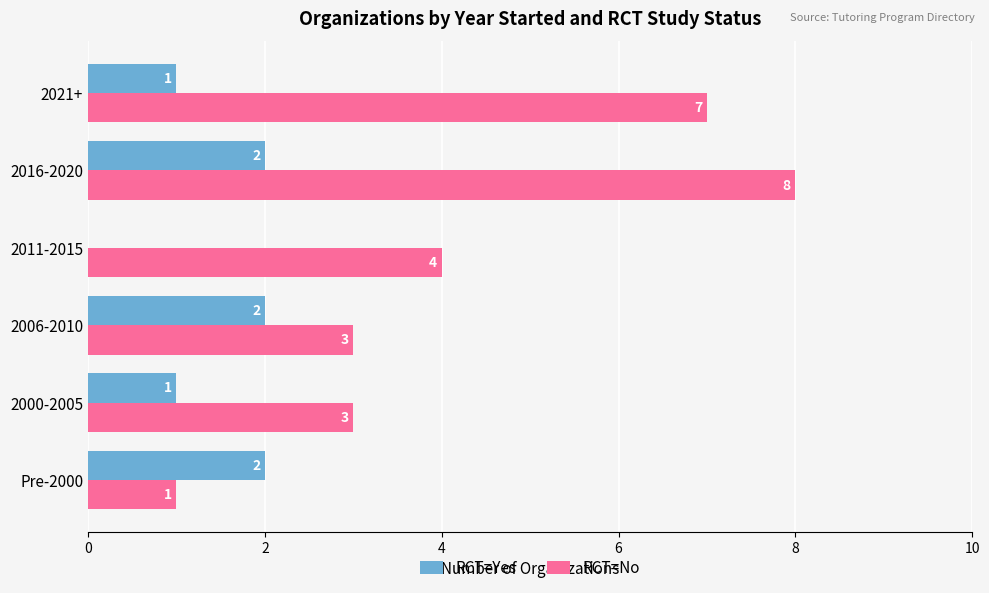

What is the average value of the RCT=Yes series?

1